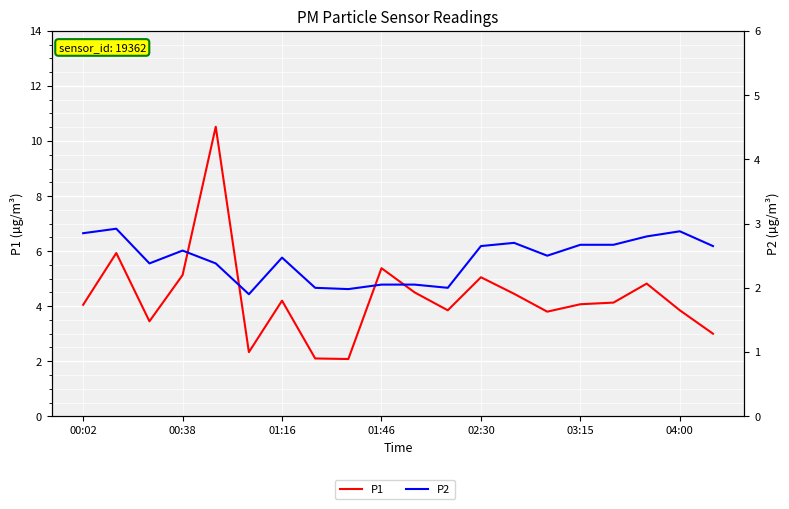

What position from the right is 14?

6